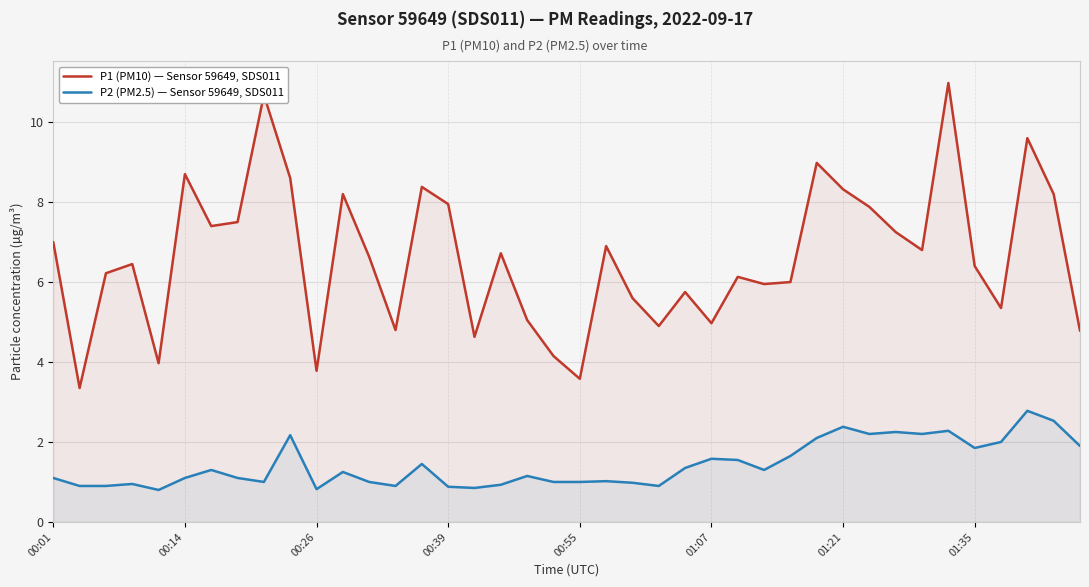

True or false: P1 (PM10) — Sensor 59649, SDS011 and P2 (PM2.5) — Sensor 59649, SDS011 intersect in this chart.

False